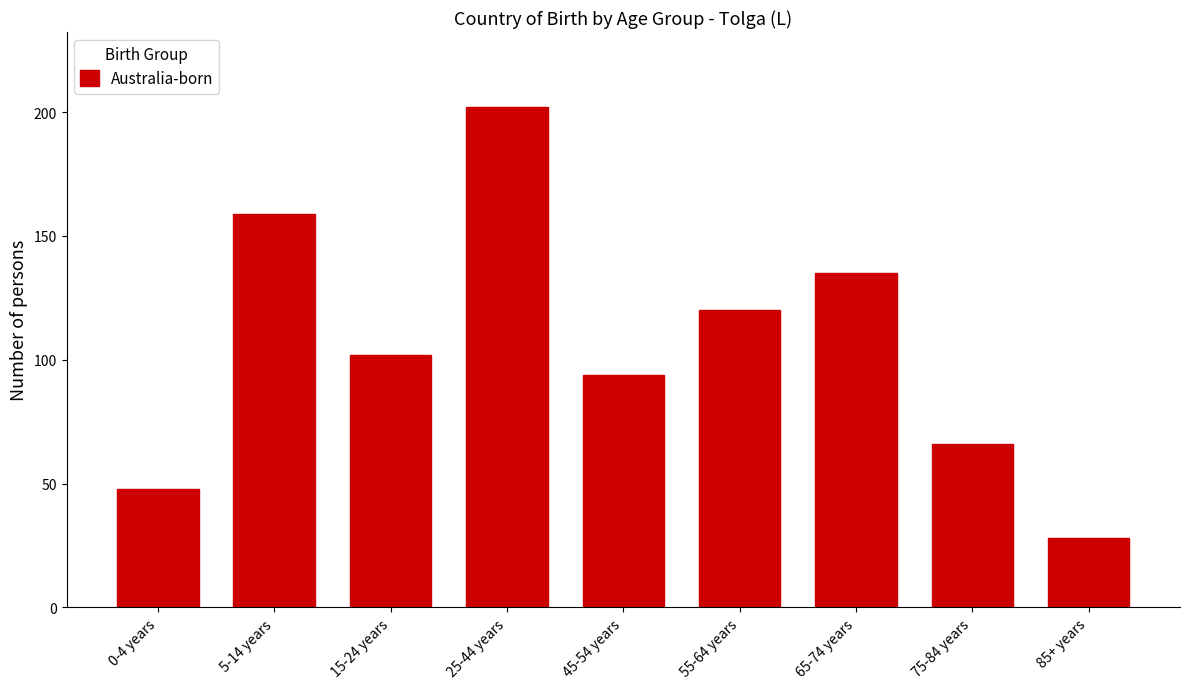

Reading left to right, what are all the values shown in this chart?

48	159	102	202	94	120	135	66	28